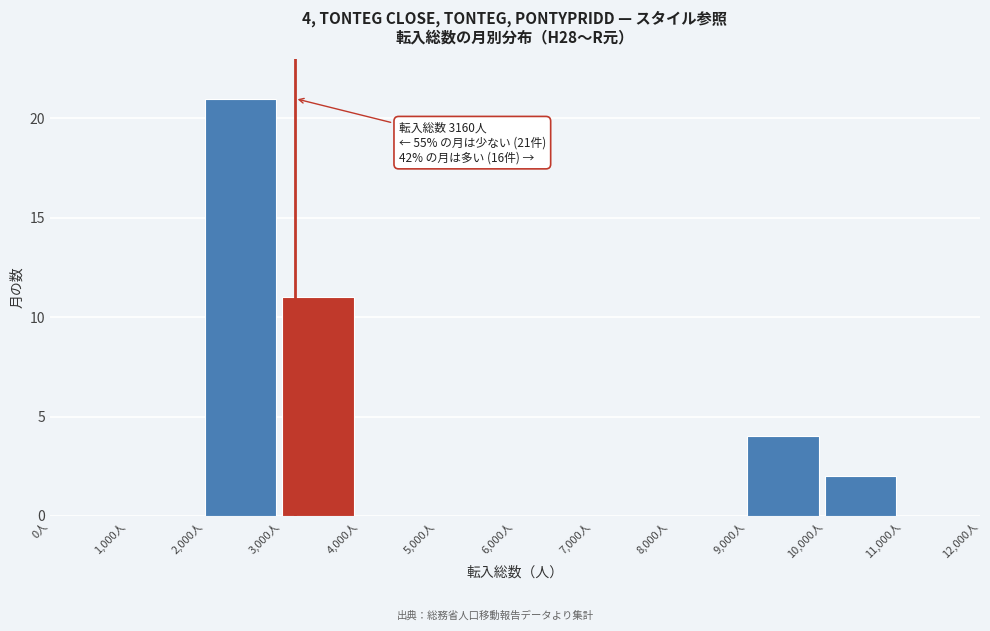

Which range on the x-axis has the tallest bar?

2000 to 3000